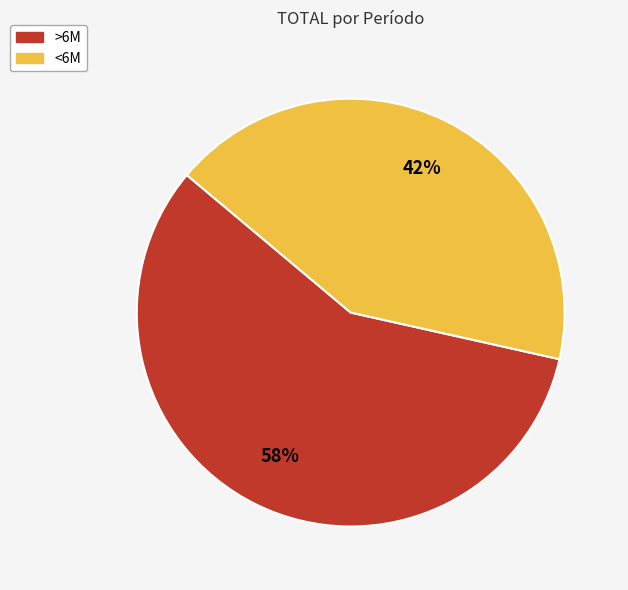

How many segments does this pie chart have?

2